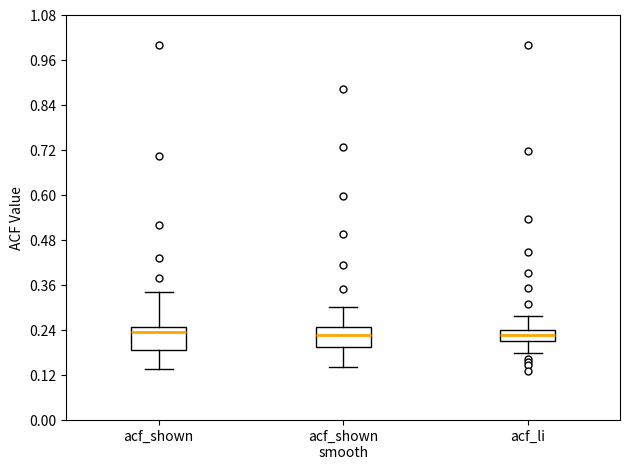

Where does the median line of the box for acf_shown smooth sit on the y-axis? The values are not printed on the chart, so give them approximately, as read against the axis.

0.22